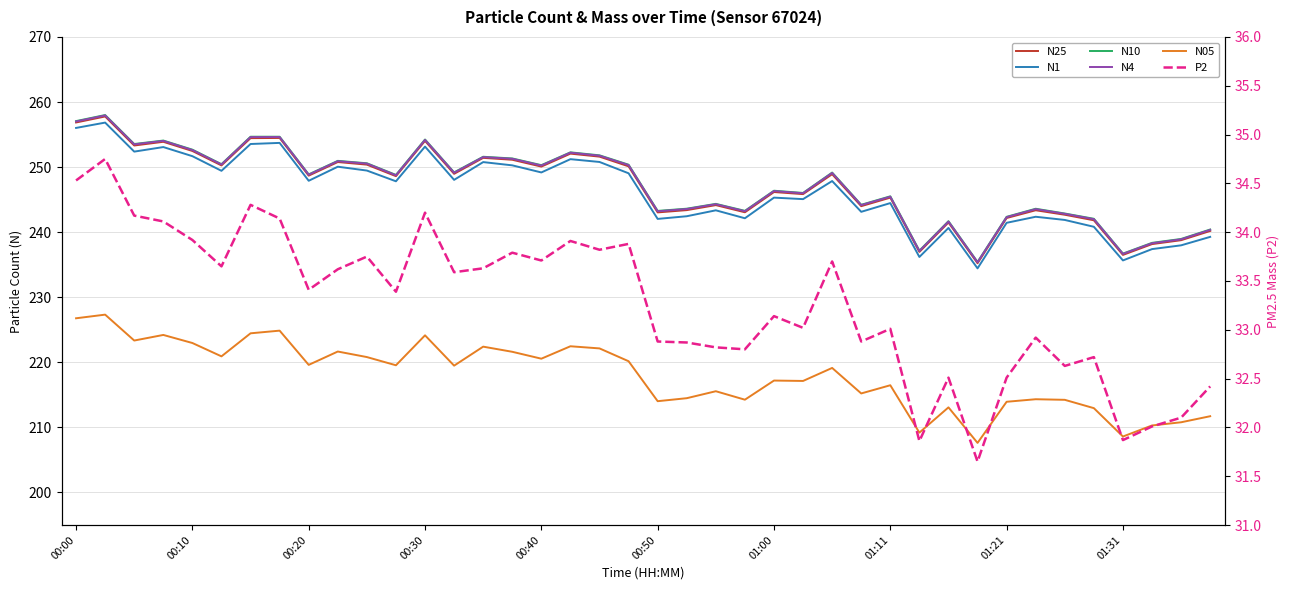

What is the minimum value shown in the chart?

31.6